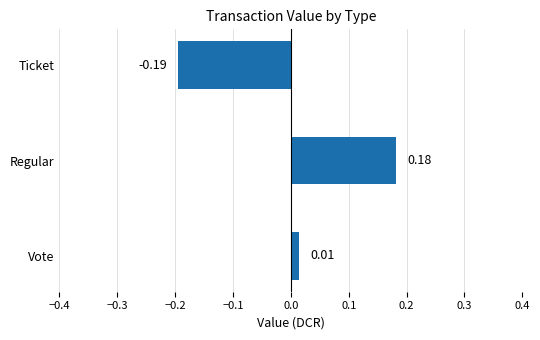

At which label is the value closest to 0?

Vote